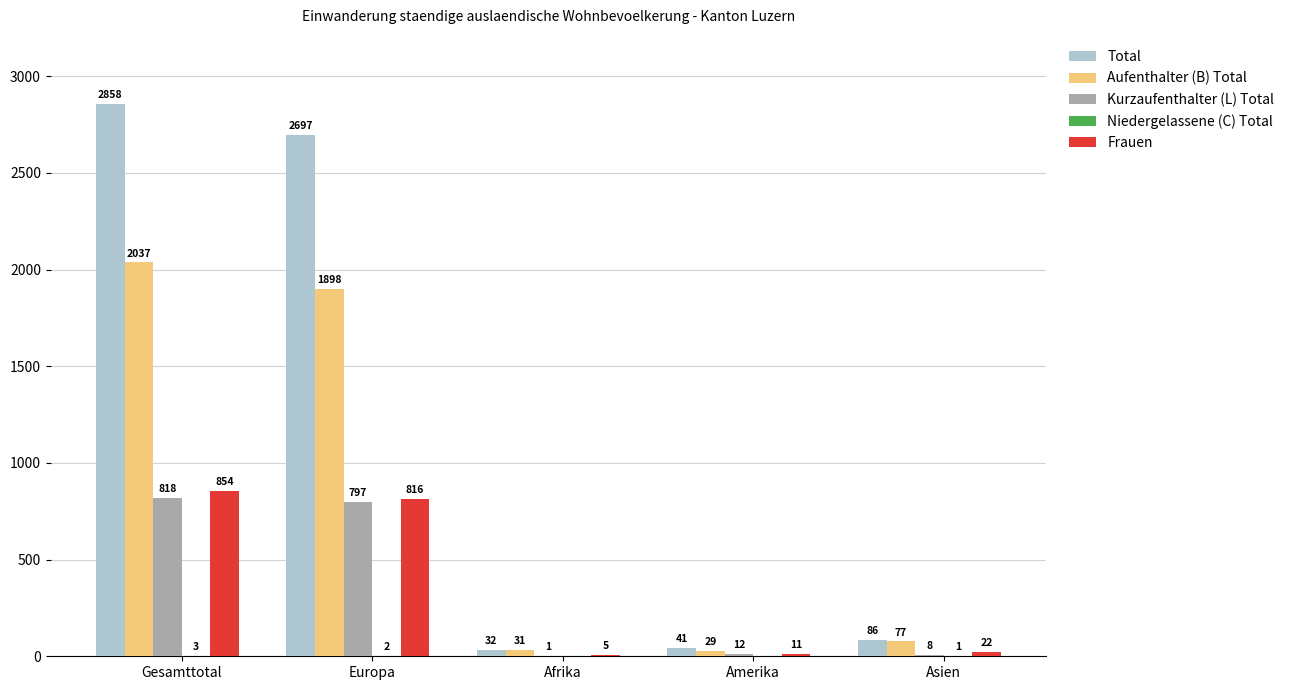

True or false: Total has a value of 86 at Asien.

True